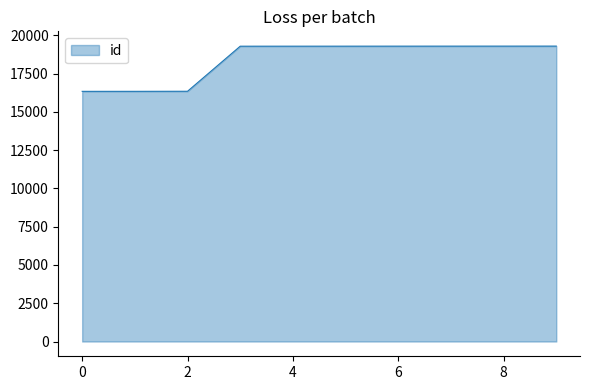

What is the minimum value shown in the chart?

16343